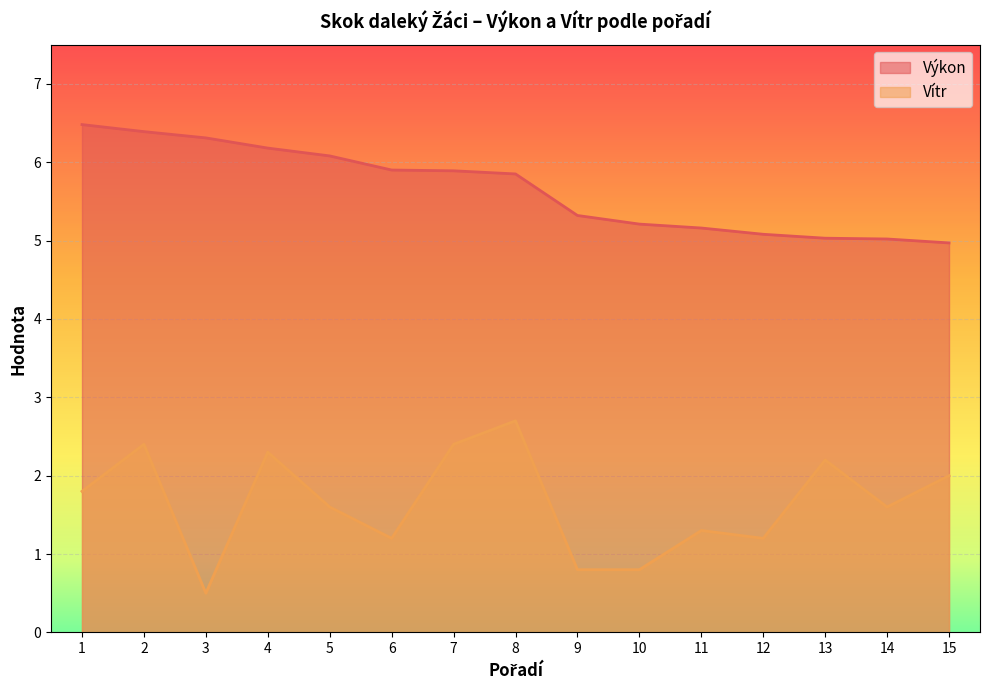

Reading right to left, list all the values displayed in this chart.

Výkon: 5.0	5.0	5.0	5.1	5.2	5.2	5.3	5.8	5.9	5.9	6.1	6.2	6.3	6.4	6.5
Vítr: 2.0	1.6	2.2	1.2	1.3	0.8	0.8	2.7	2.4	1.2	1.6	2.3	0.5	2.4	1.8